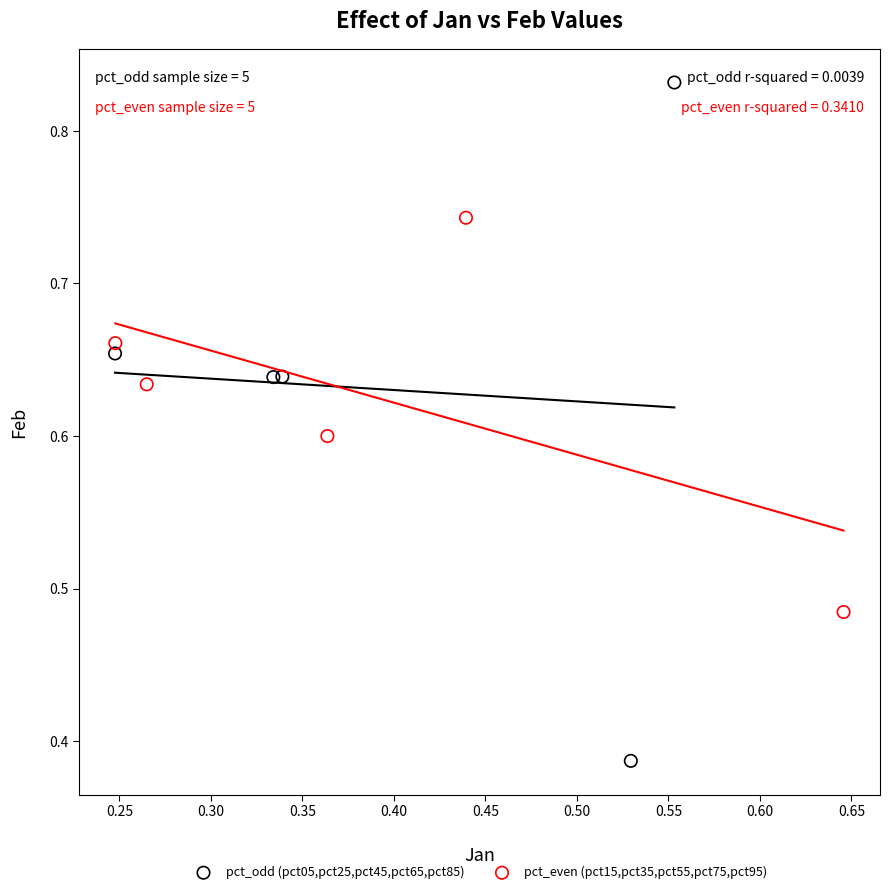

Which series reaches the maximum Y coordinate?

pct_odd (pct05,pct25,pct45,pct65,pct85)